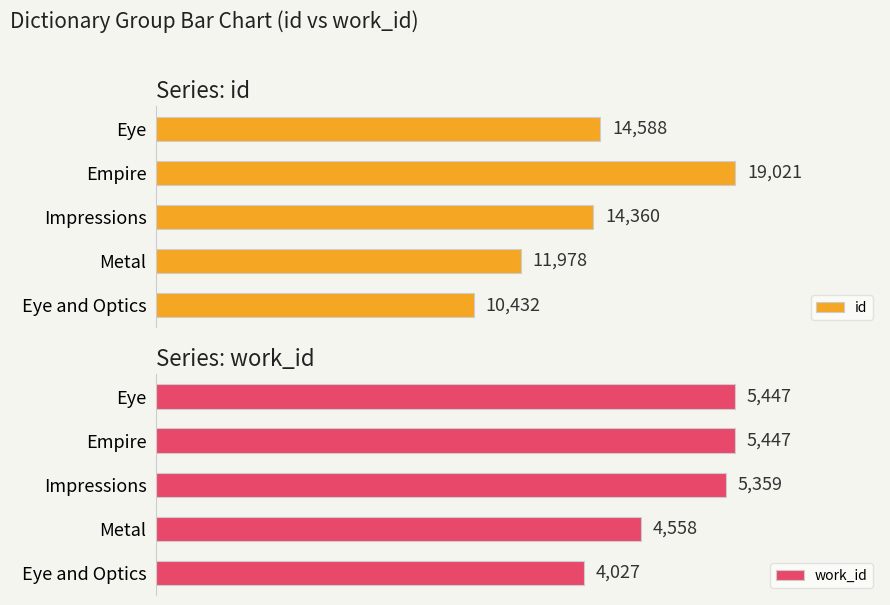

At which label is id closest to 14726?

Eye